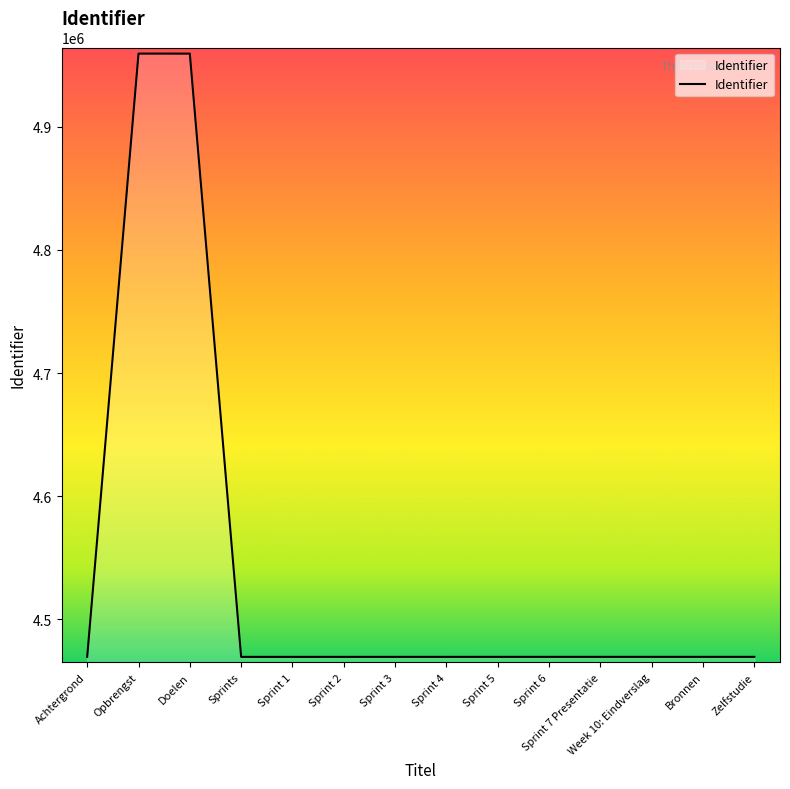

True or false: the data shows 4469591 at Achtergrond.

True